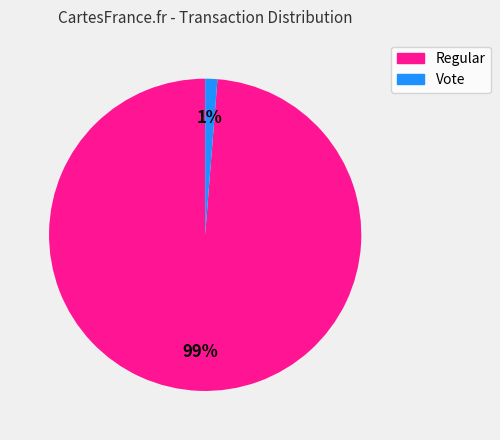

Which slice represents more than half of the pie?

Regular